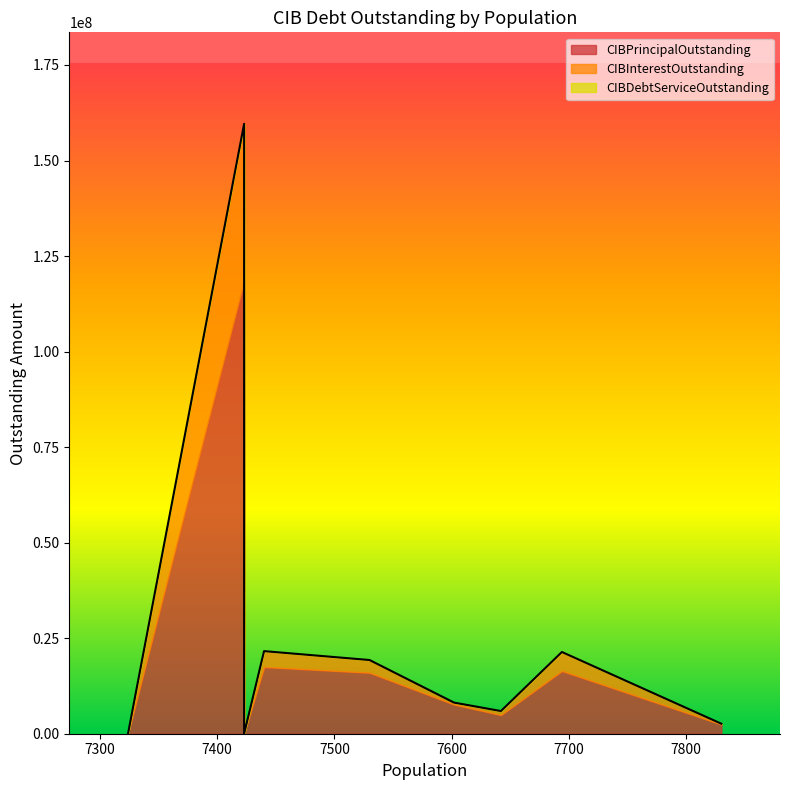

How many values in the CIBInterestOutstanding series are below 1035682?

4